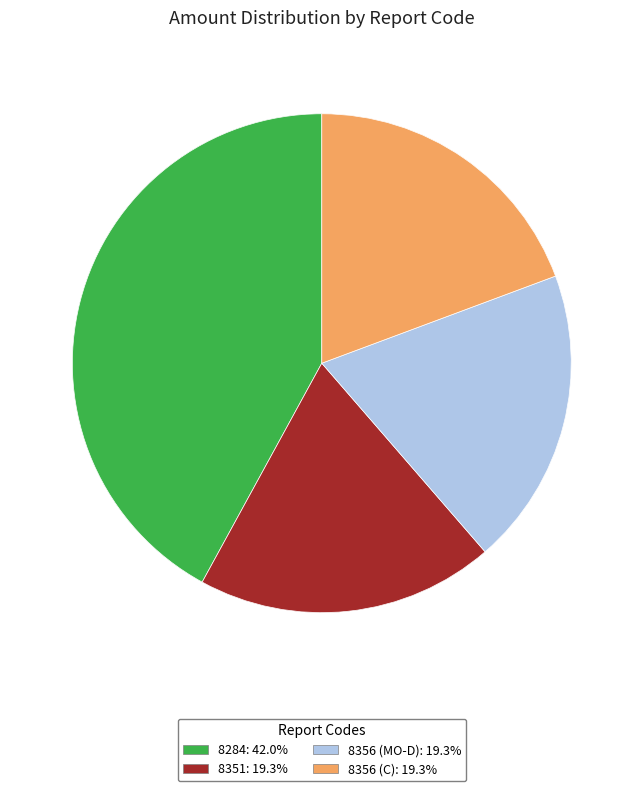

Which category has the smallest portion of the pie?

8356 (MO-A)